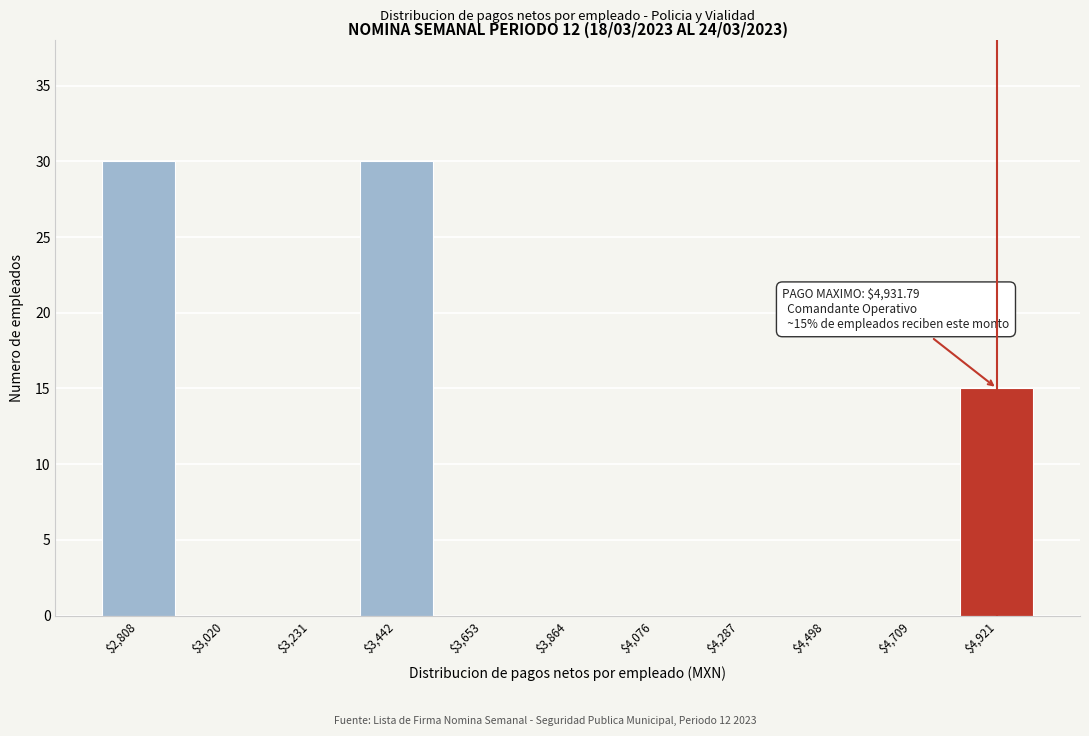

True or false: the data shows -14 at $4,076.

False